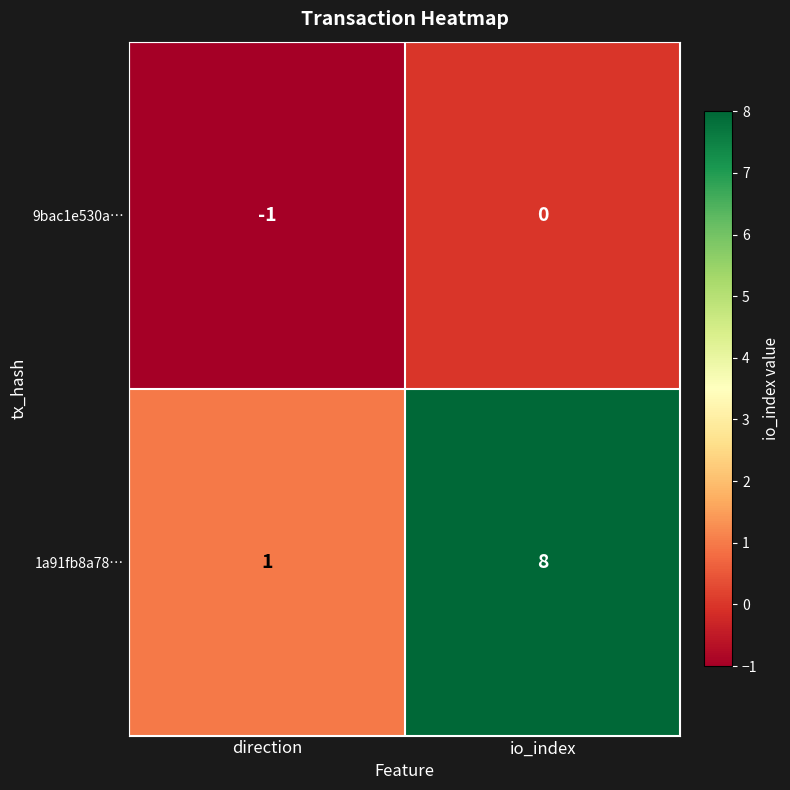

At how many categories does at least one series exceed 5?

1